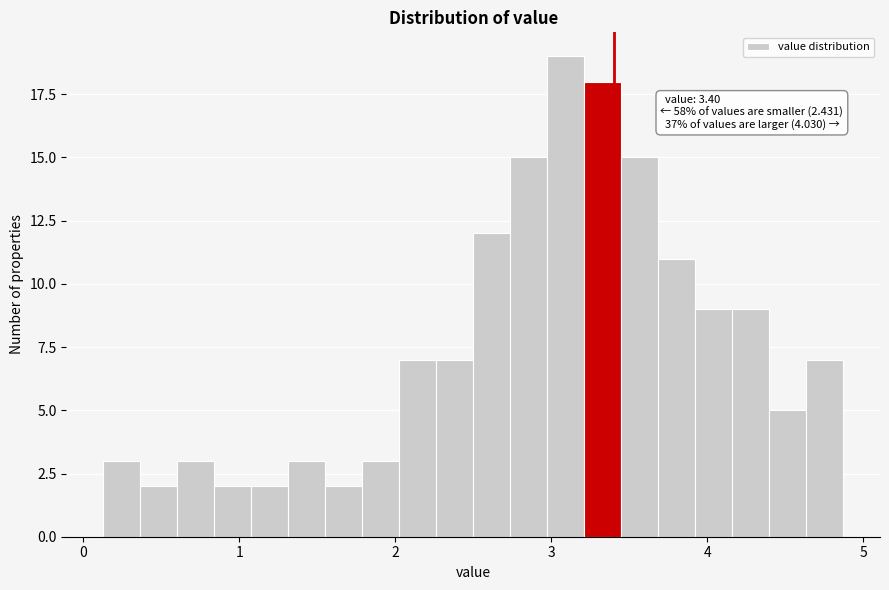

Read against the x-axis, roughly where is the centre of the tallest bar?

3.1